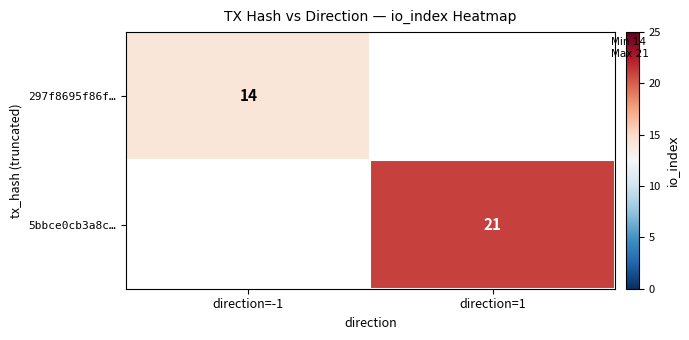

The 5bbce0cb3a8c… series shows 21 at direction=1. True or false?

True